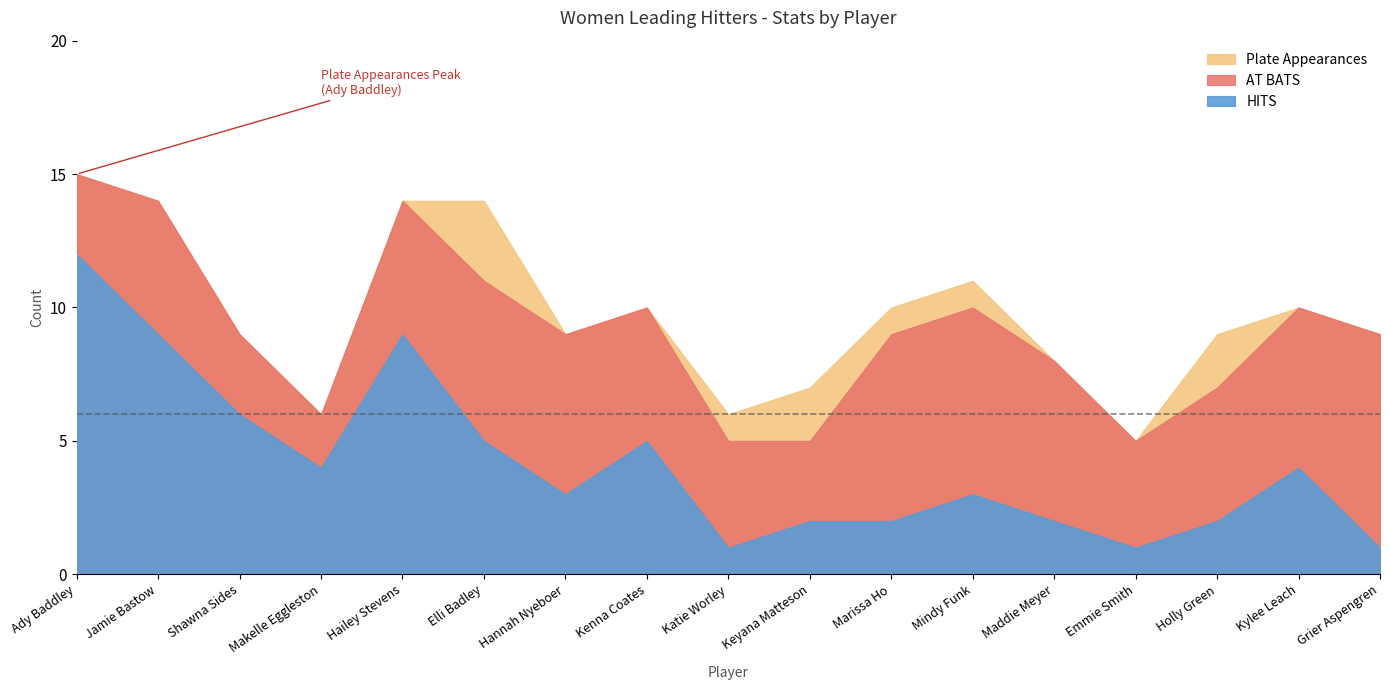

At Elli Badley, list the series in order from largest to smallest.

Plate Appearances, AT BATS, HITS